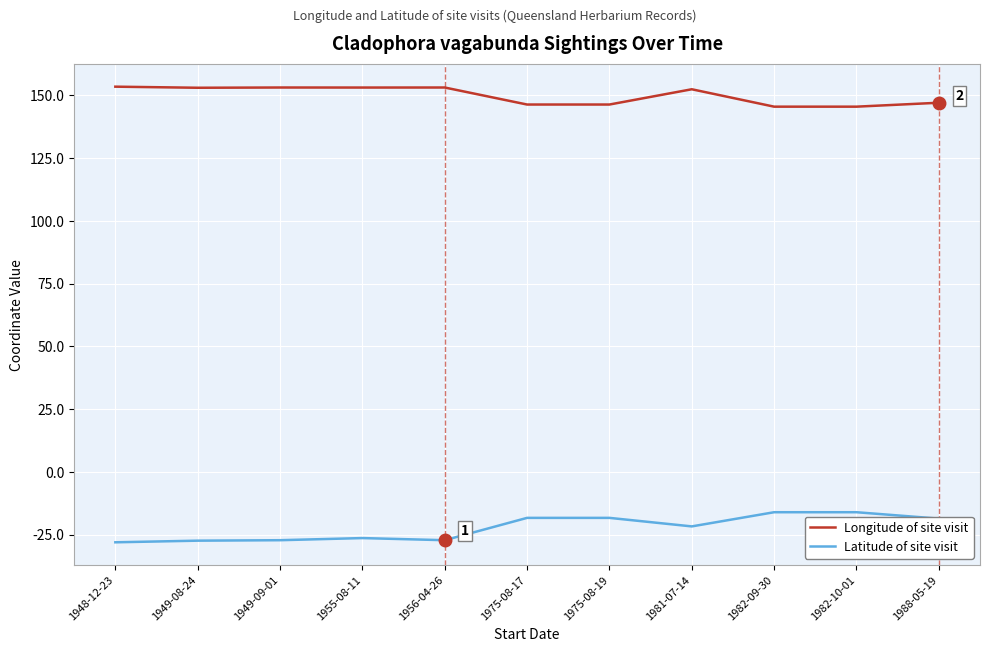

Rank the series at 1975-08-17 from lowest to highest value.

Latitude of site visit, Longitude of site visit